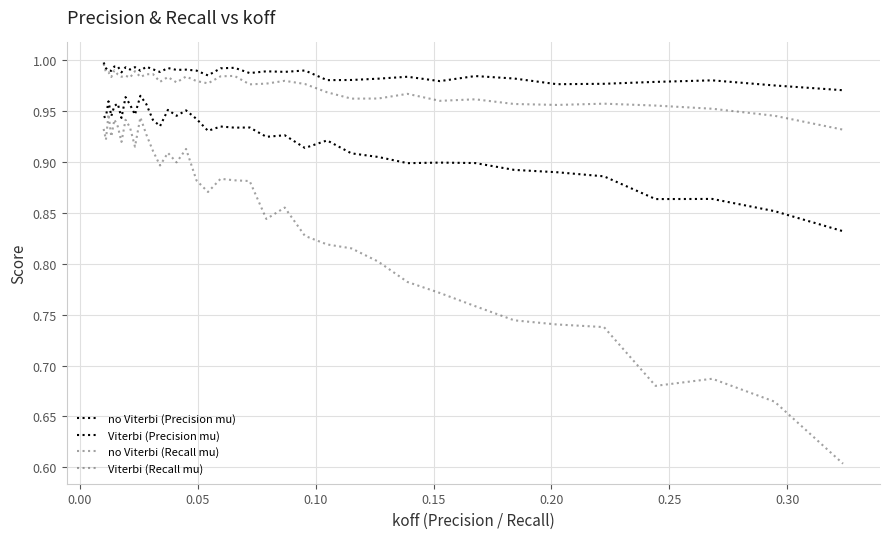

How many lines are shown in the chart?

4